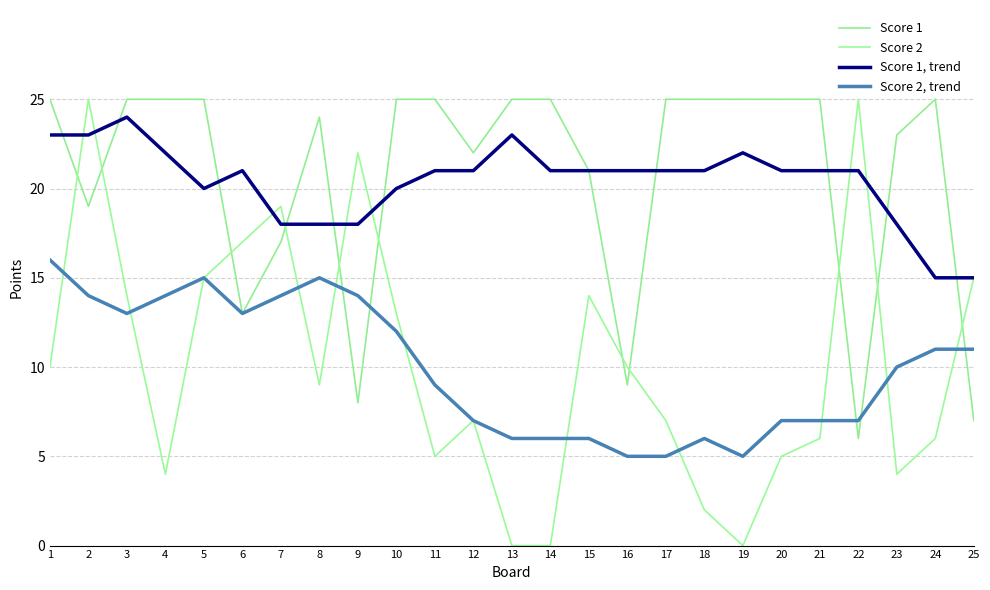

Between 9 and 5, which is larger?

5